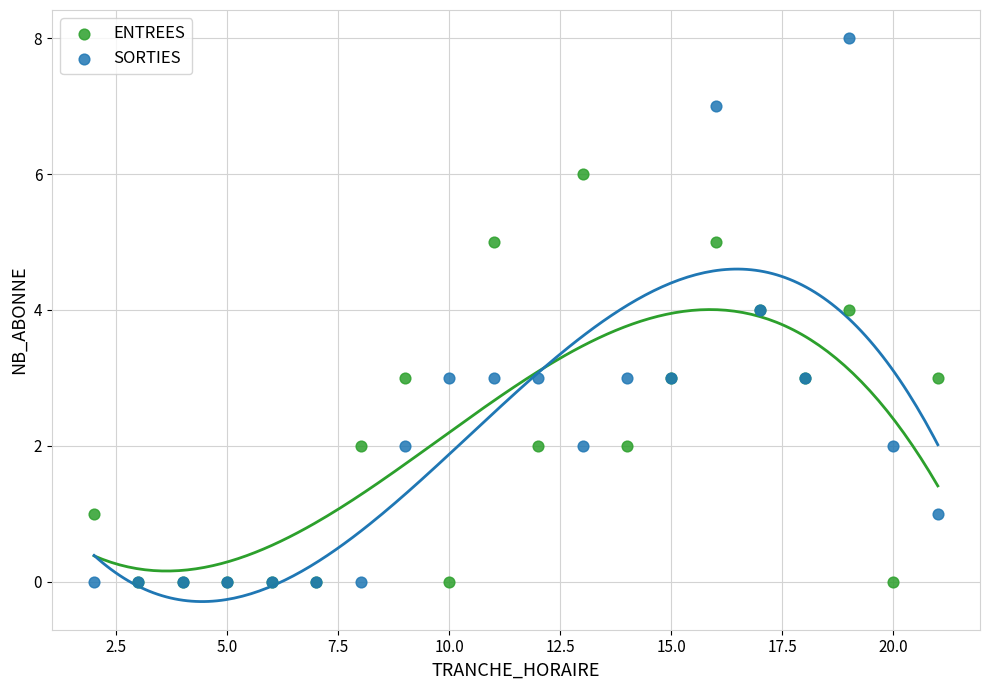

What are all the series names shown in the legend?

ENTREES, SORTIES